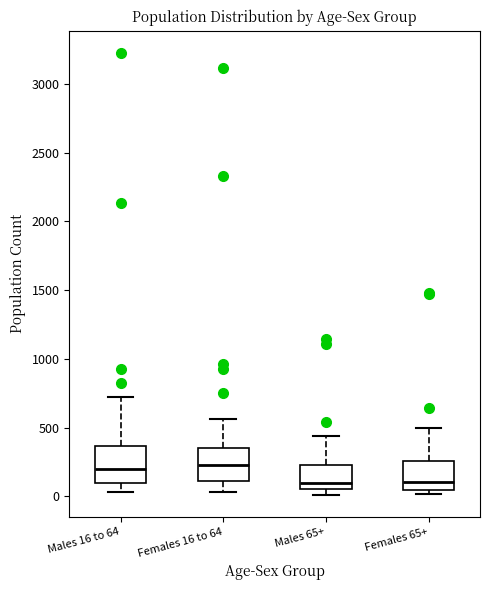

Reading left to right, read every box against the y-axis: the position of its median line, the range the box covers, and the ends of its whiskers. The values are not printed on the chart, so give them approximately, as read against the axis.

Males 16 to 64: median 200, box 100 to 350, whiskers 50 to 700
Females 16 to 64: median 250, box 100 to 350, whiskers 50 to 550
Males 65+: median 100, box 50 to 250, whiskers 0 to 450
Females 65+: median 100, box 50 to 250, whiskers 0 to 500